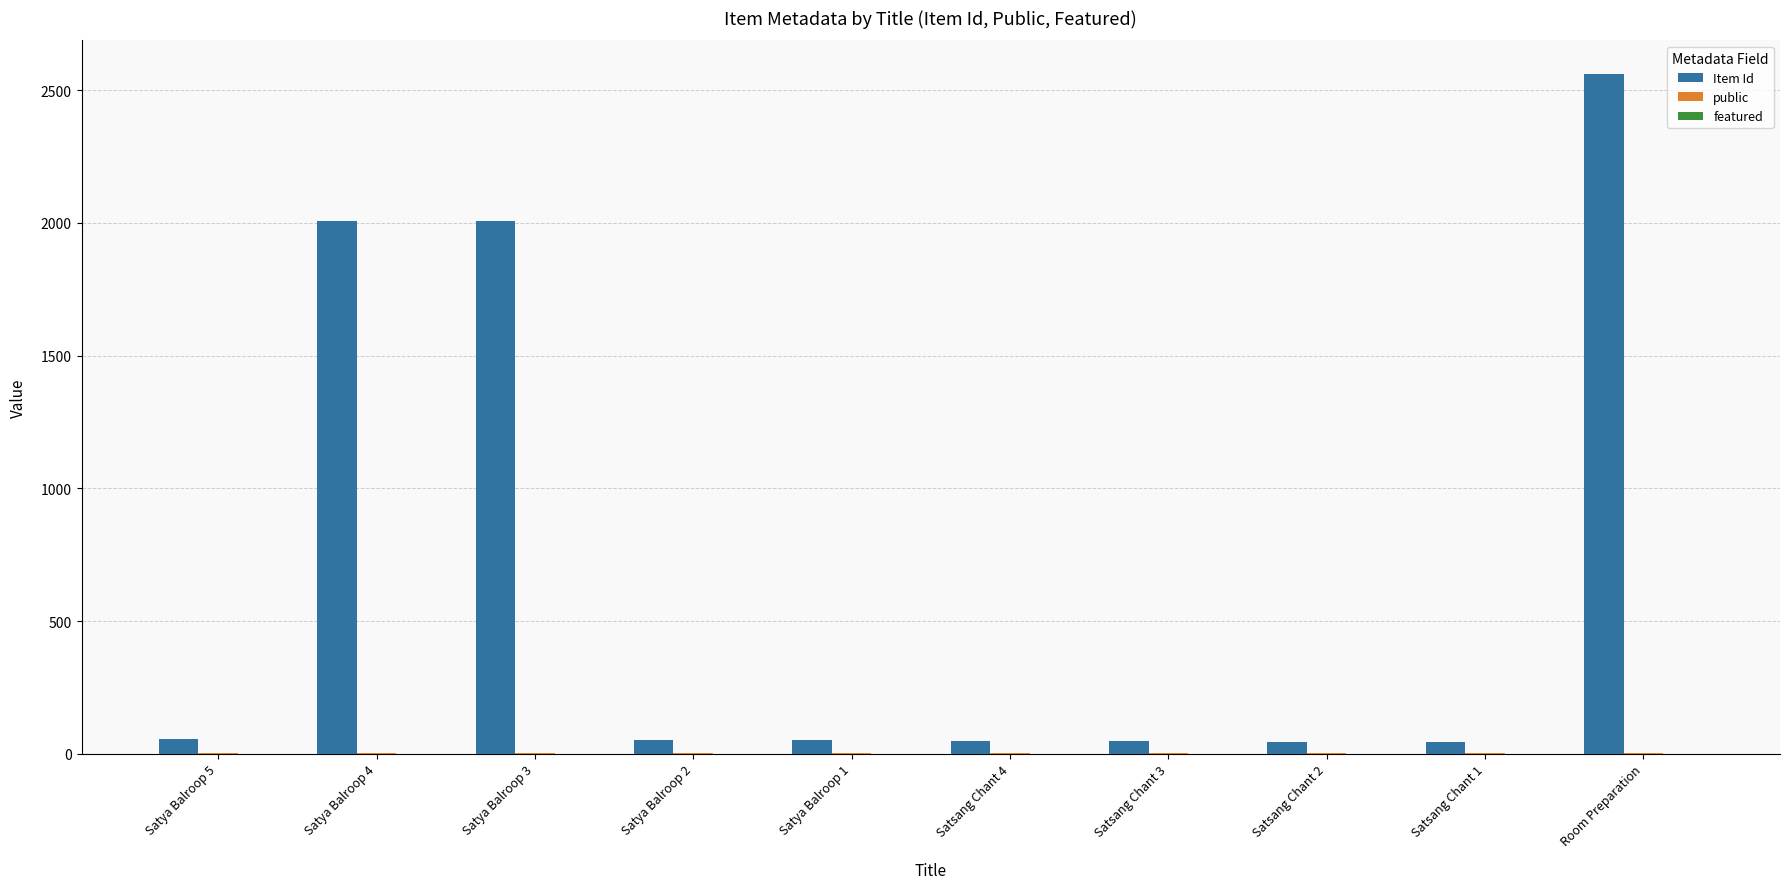

Which label corresponds to the largest value in the chart?

Room Preparation